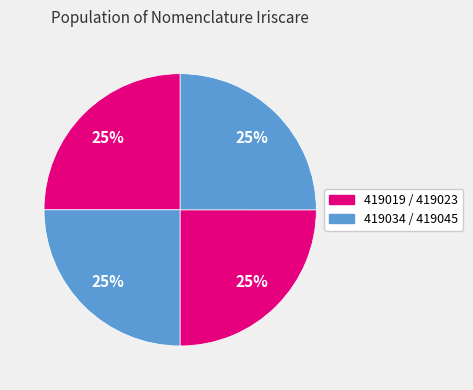

Count the number of slices in the pie.

4